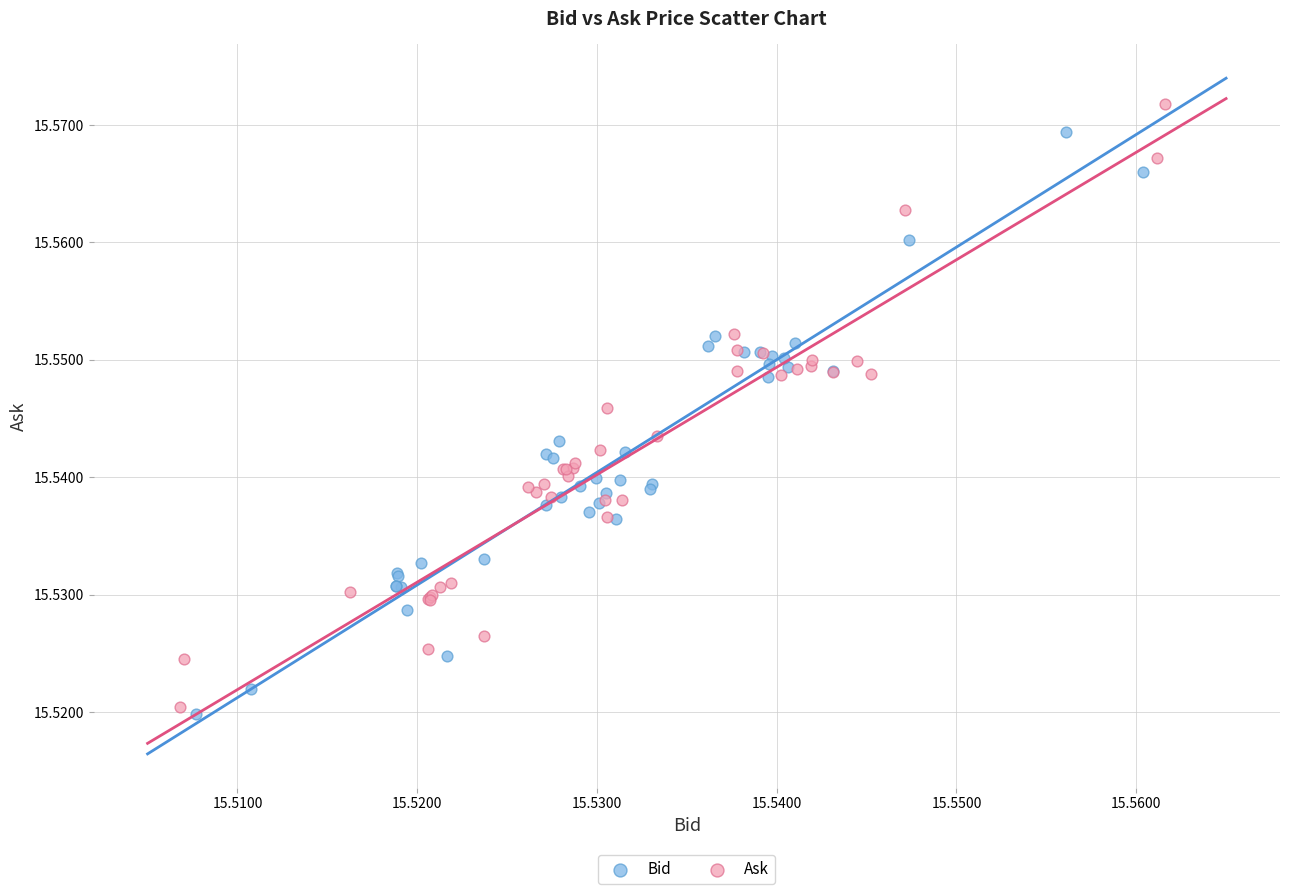

Which series has the largest Y range (max minus min)?

Ask